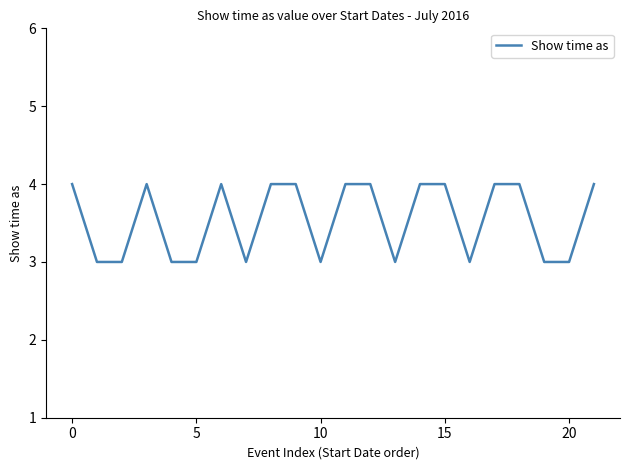

What is the smallest value displayed?

3